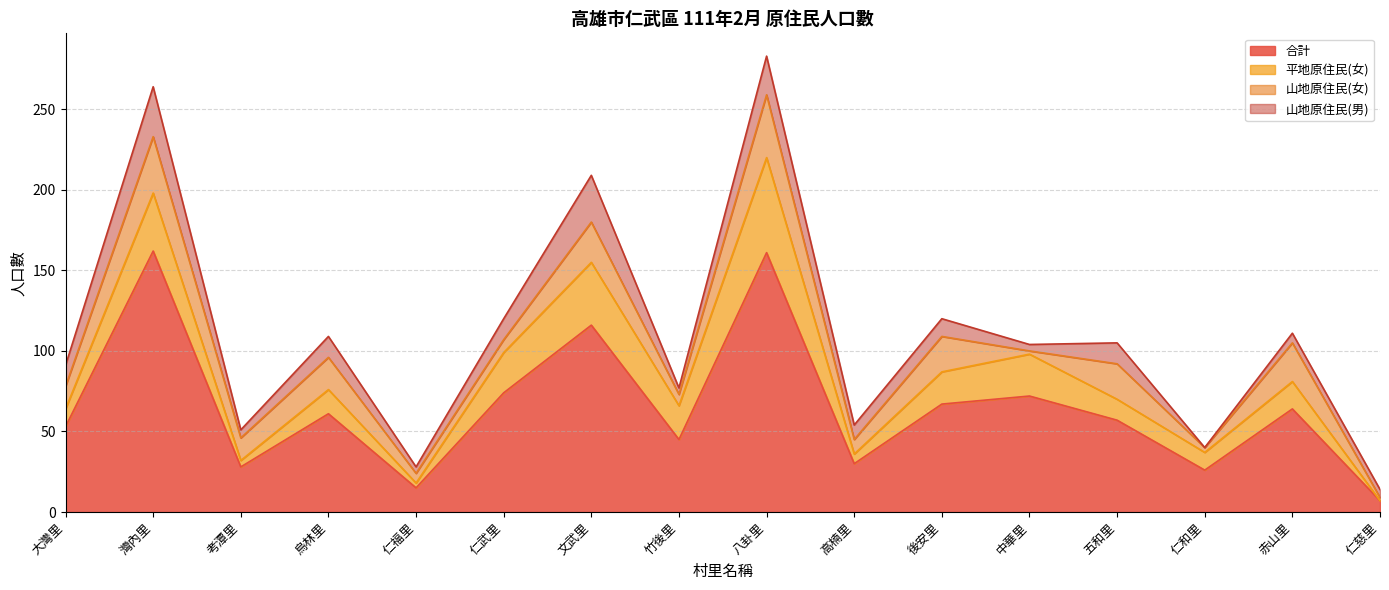

What is the label of the 9th point from the left?

八卦里